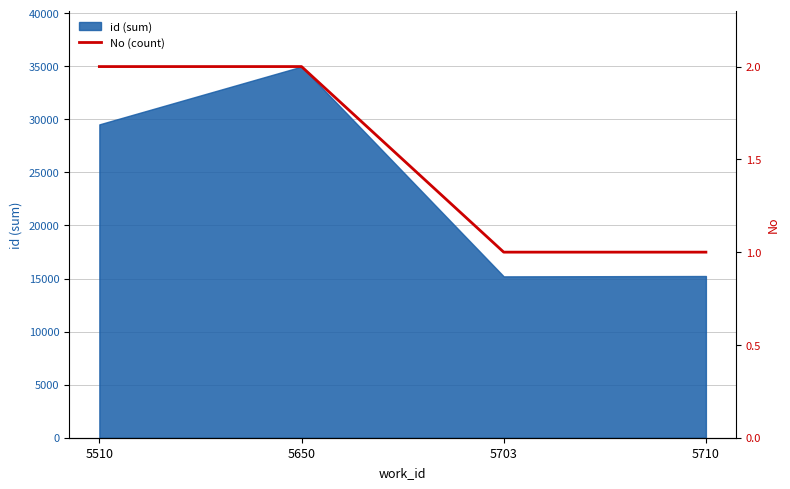

What is the minimum value shown in the chart?

1